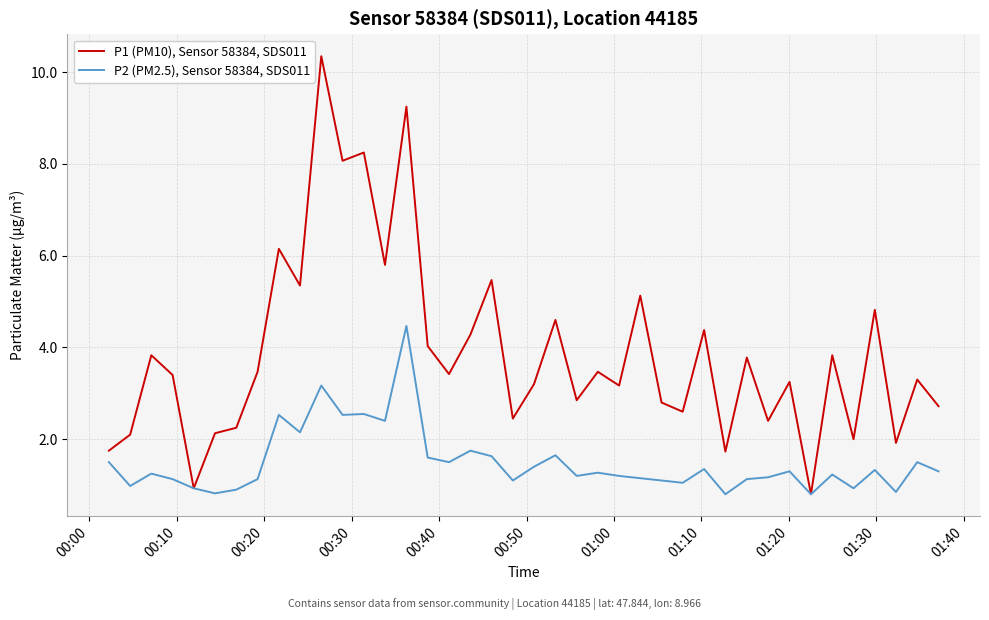

Rank the series by their maximum value, from highest to lowest.

P1 (PM10), Sensor 58384, SDS011, P2 (PM2.5), Sensor 58384, SDS011